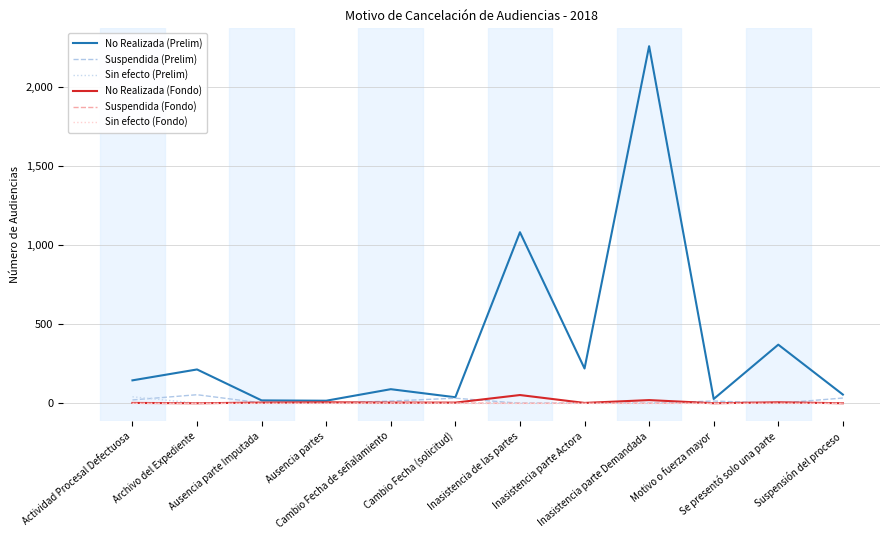

What is the maximum value for Suspendida (Prelim)?

54